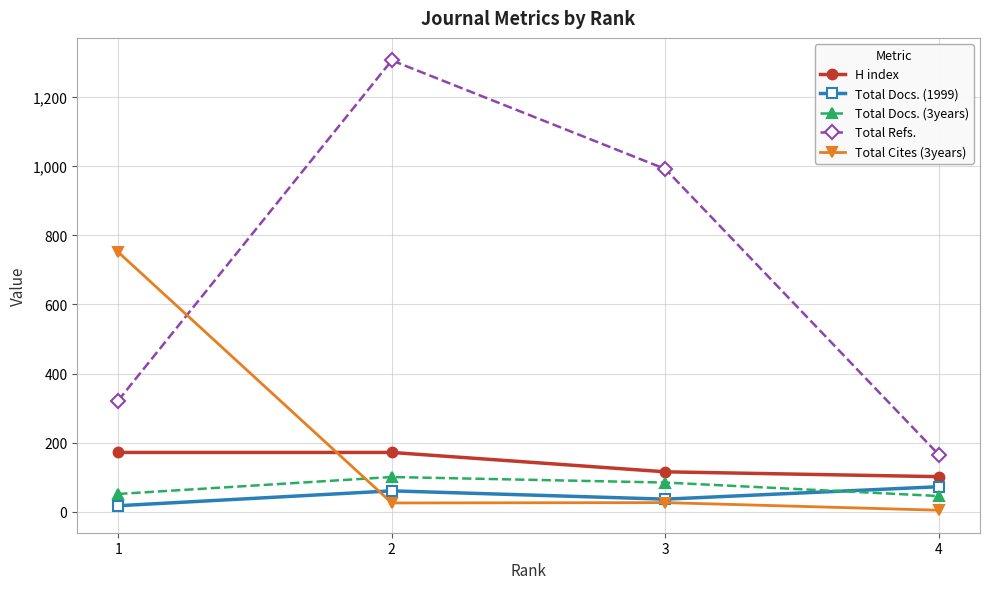

How many lines are shown in the chart?

5